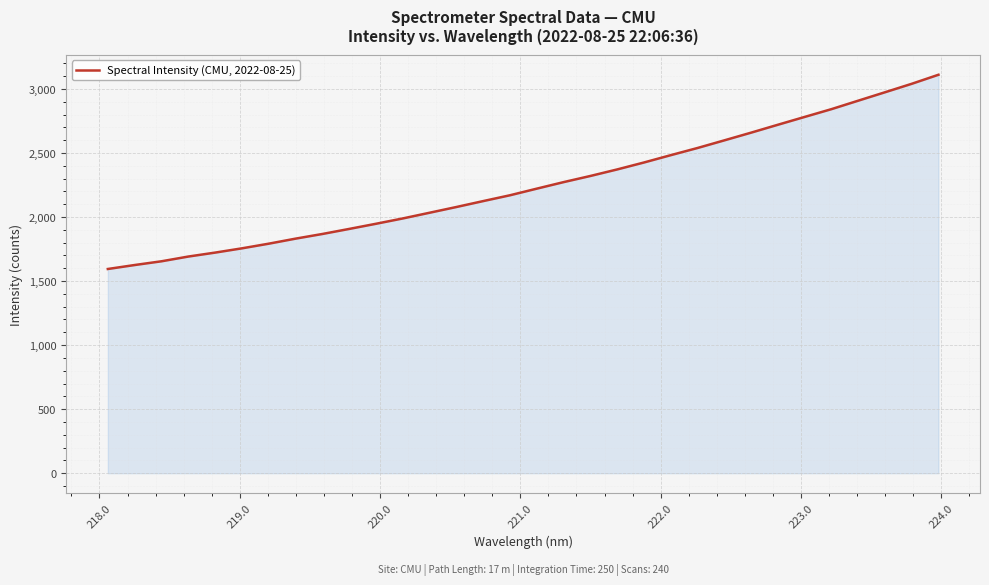

What is the difference between the maximum and minimum values?

1516.3